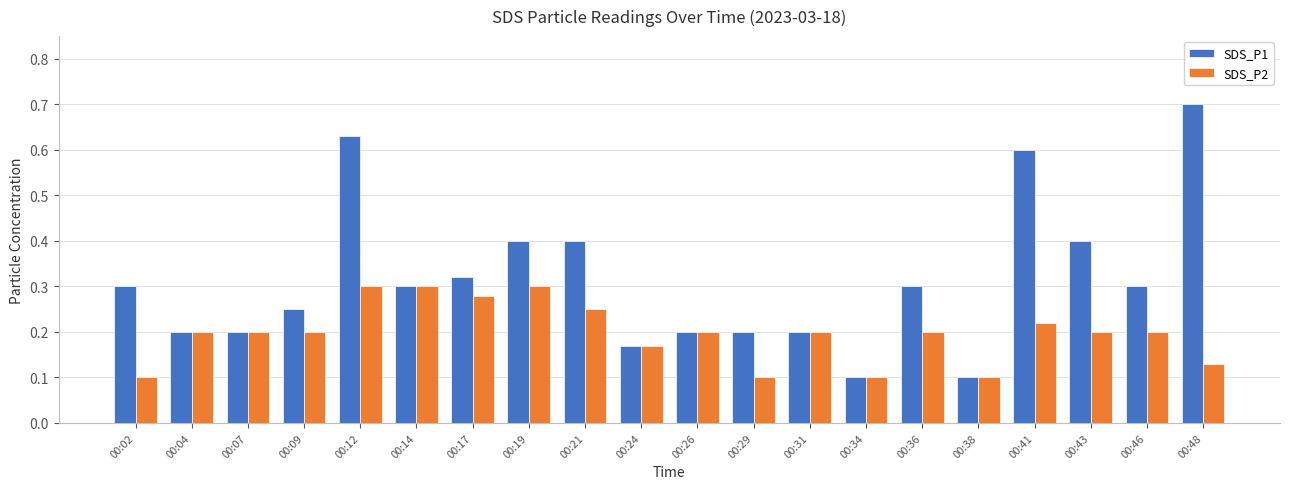

True or false: SDS_P2 has a value of 0.1 at 00:09.

False